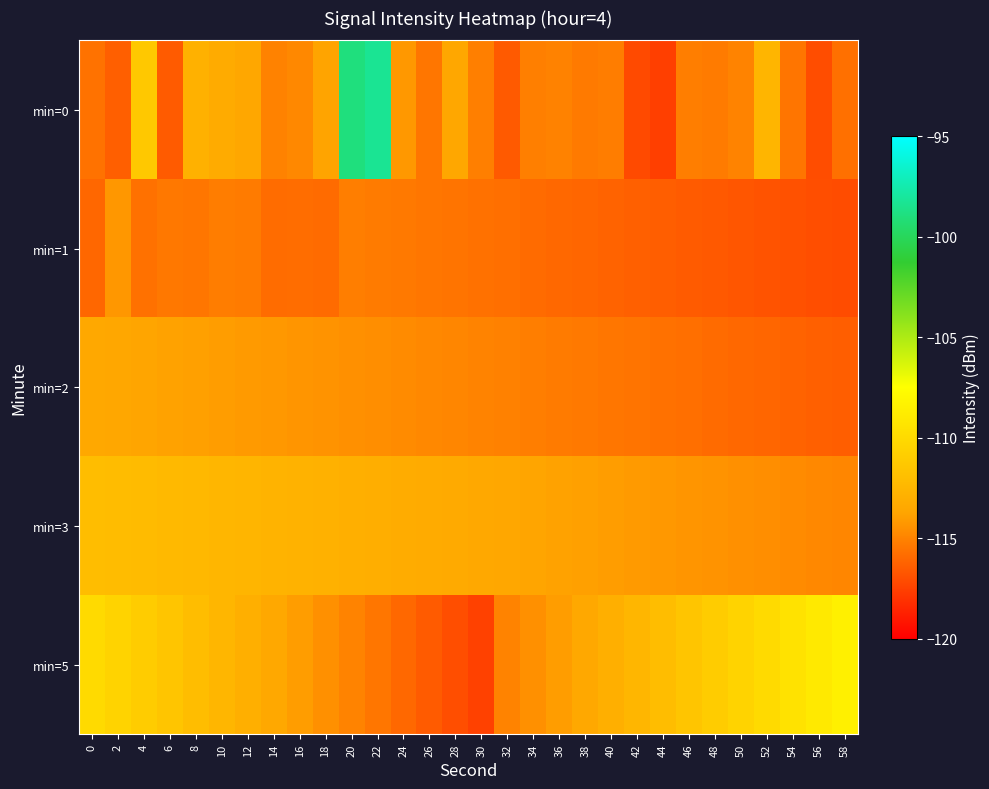

How many series are shown in this chart?

5